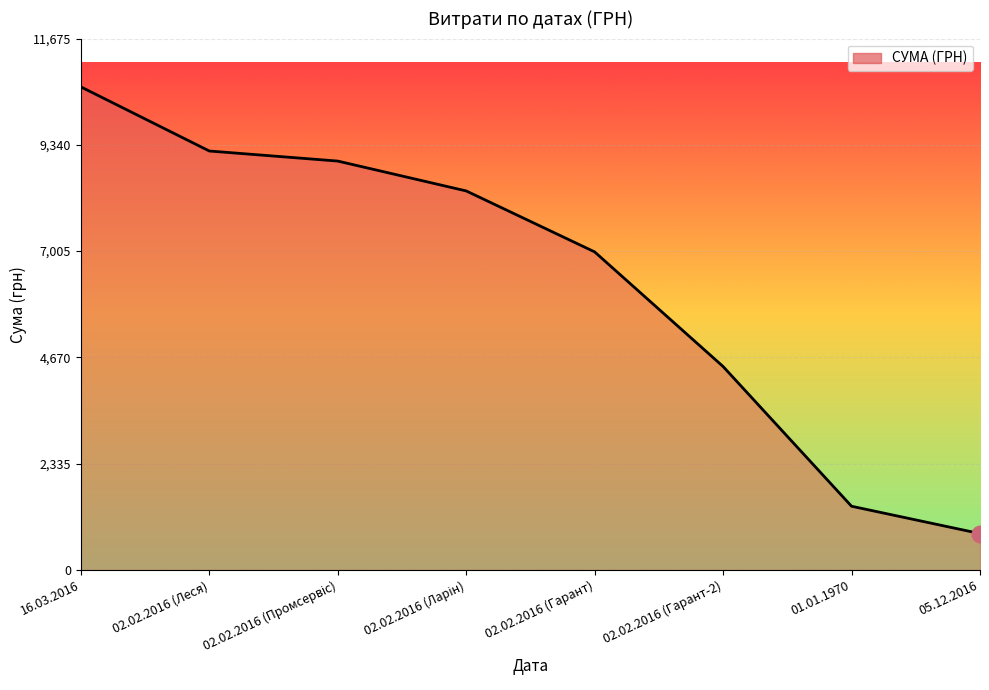

What position from the right is 16.03.2016?

8